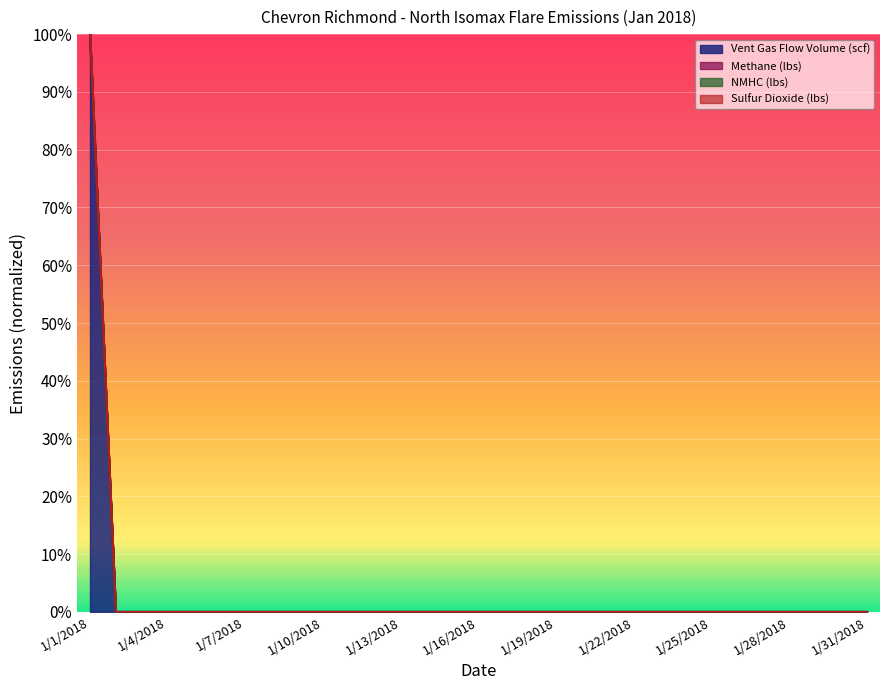

What is the label of the 6th point from the left?

1/6/2018